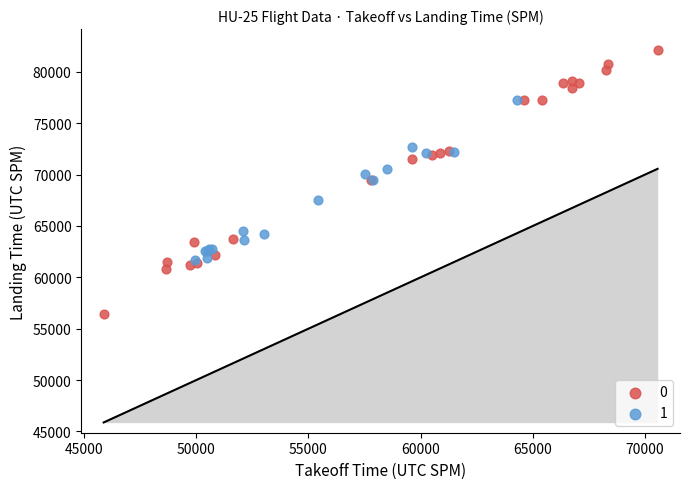

What are all the series names shown in the legend?

0, 1